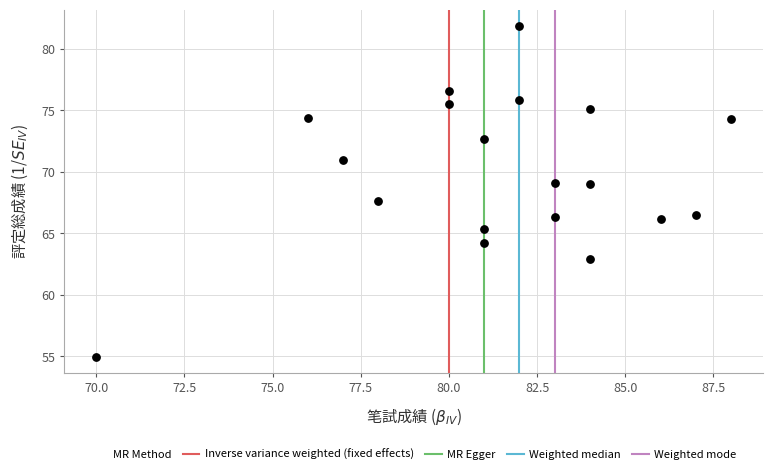

What Y value in the scatter plot is closest to 68?

67.7